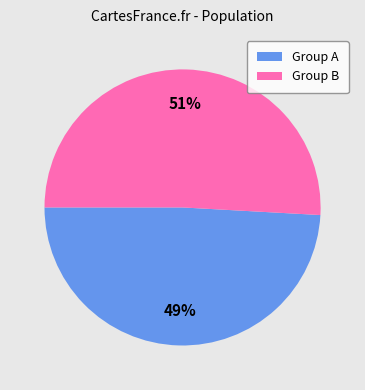

Combined, do Group A and Group B account for over 50%?

Yes